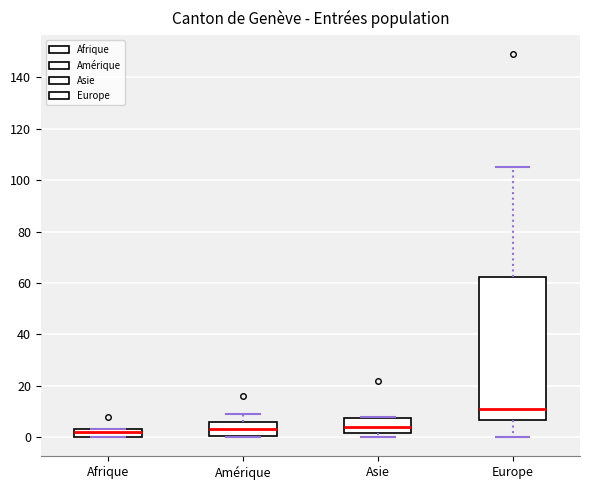

Which box's median line is the highest?

Europe